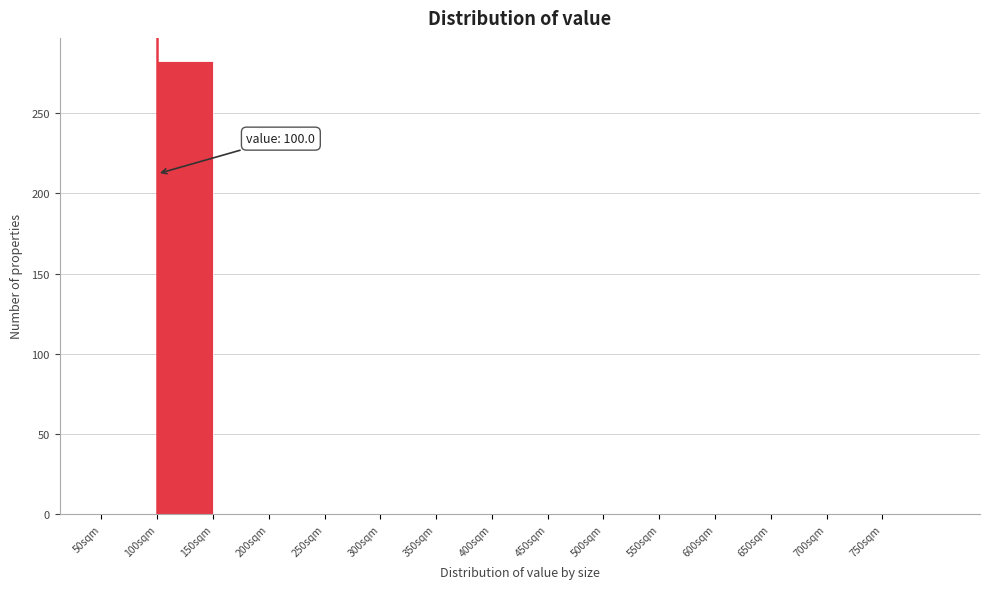

Which range on the x-axis has the tallest bar?

100 to 150